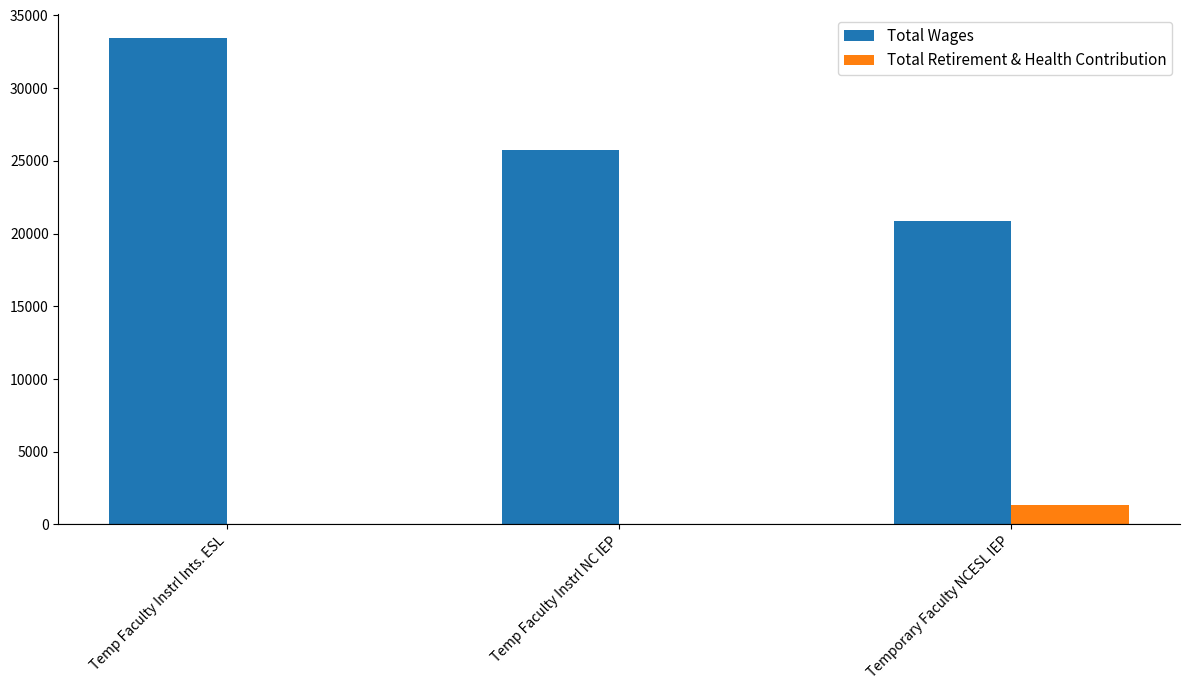

What is the highest value of the Total Retirement & Health Contribution series?

1318